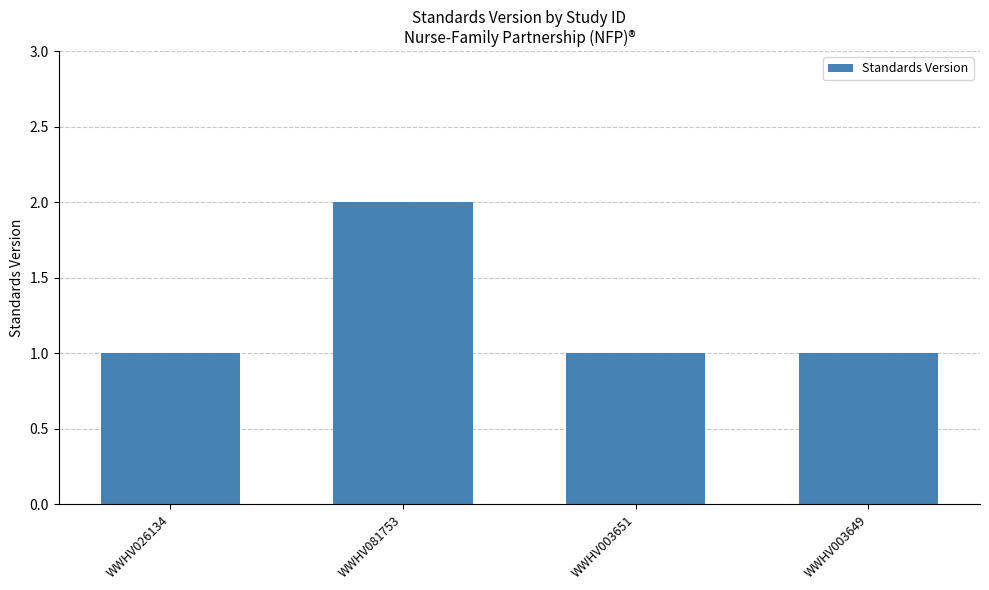

What is the greatest value displayed?

2